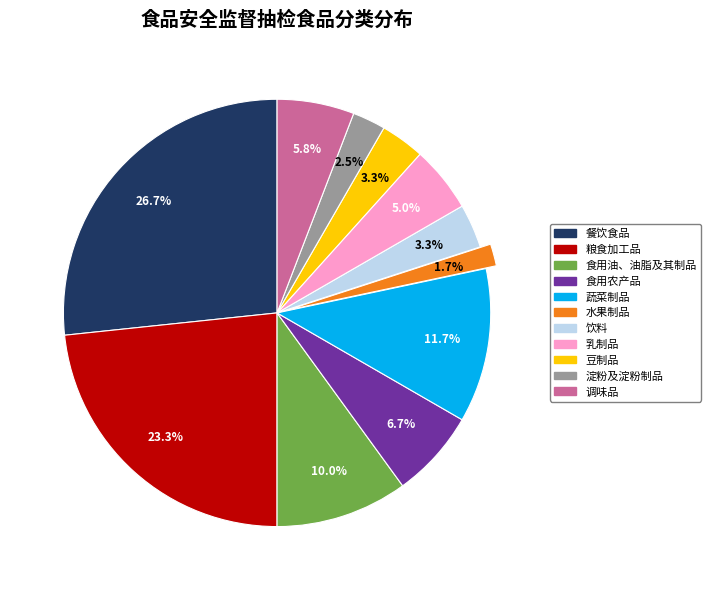

Which category has the smallest portion of the pie?

水果制品